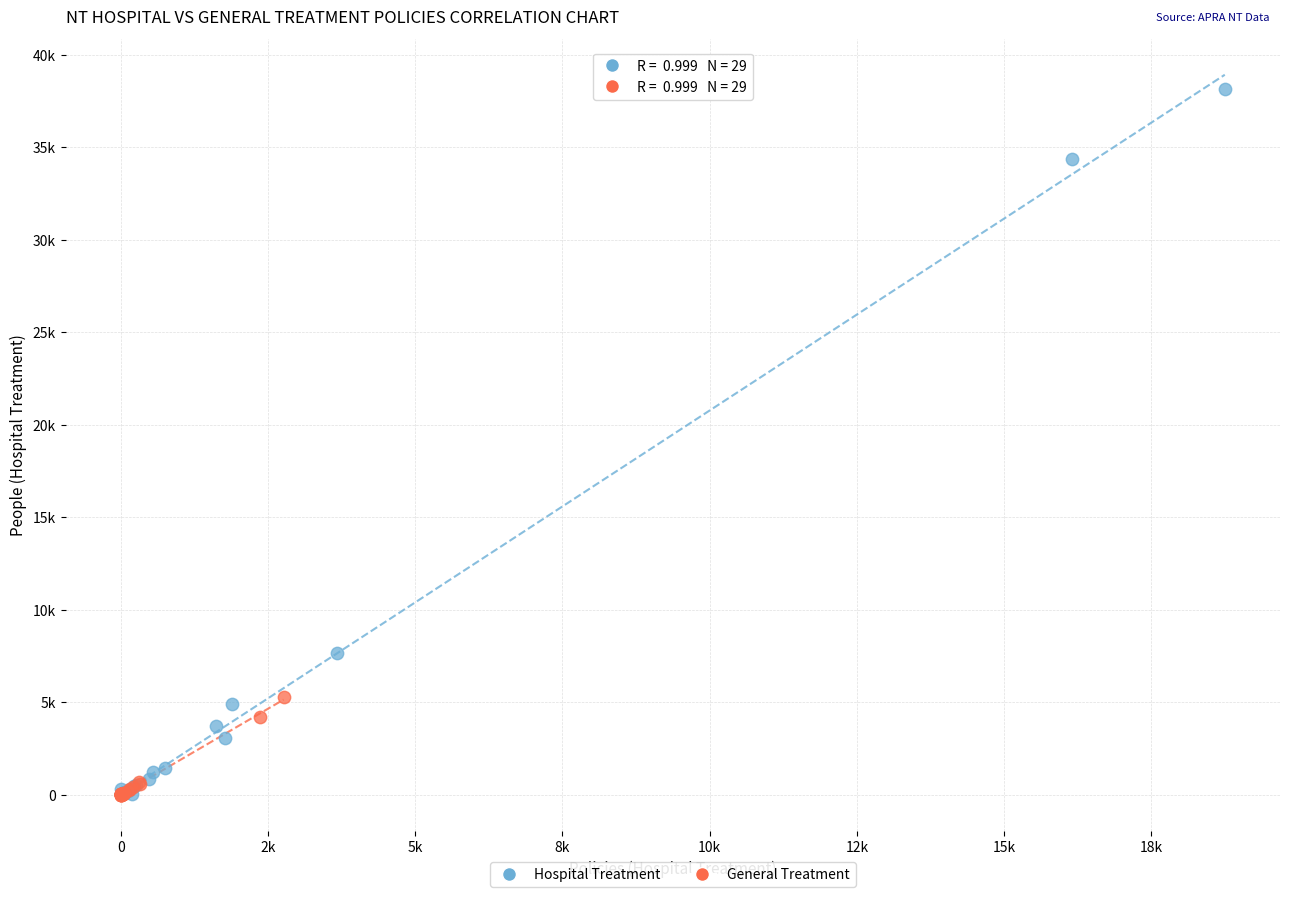

Which series reaches the maximum Y coordinate?

Hospital Treatment